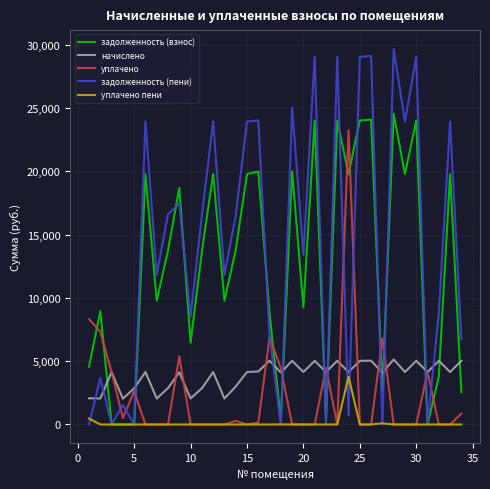

How many categories are shown in the chart?

34